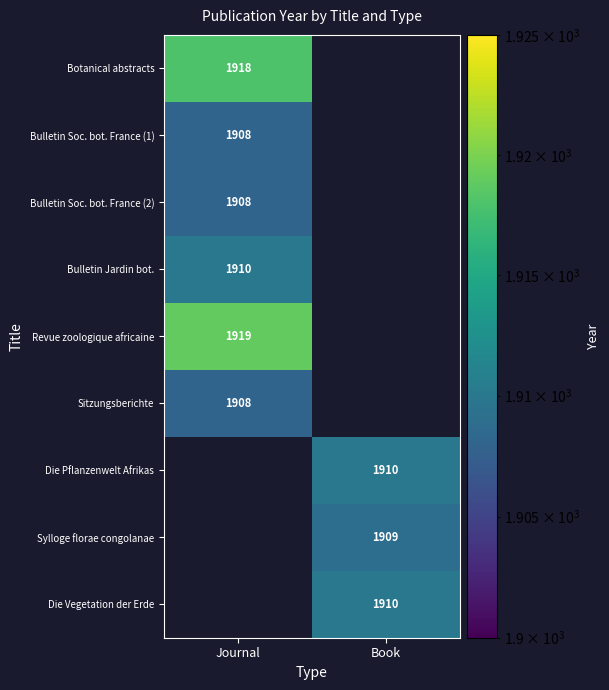

True or false: Botanical abstracts has a value of 1918 at Journal.

True